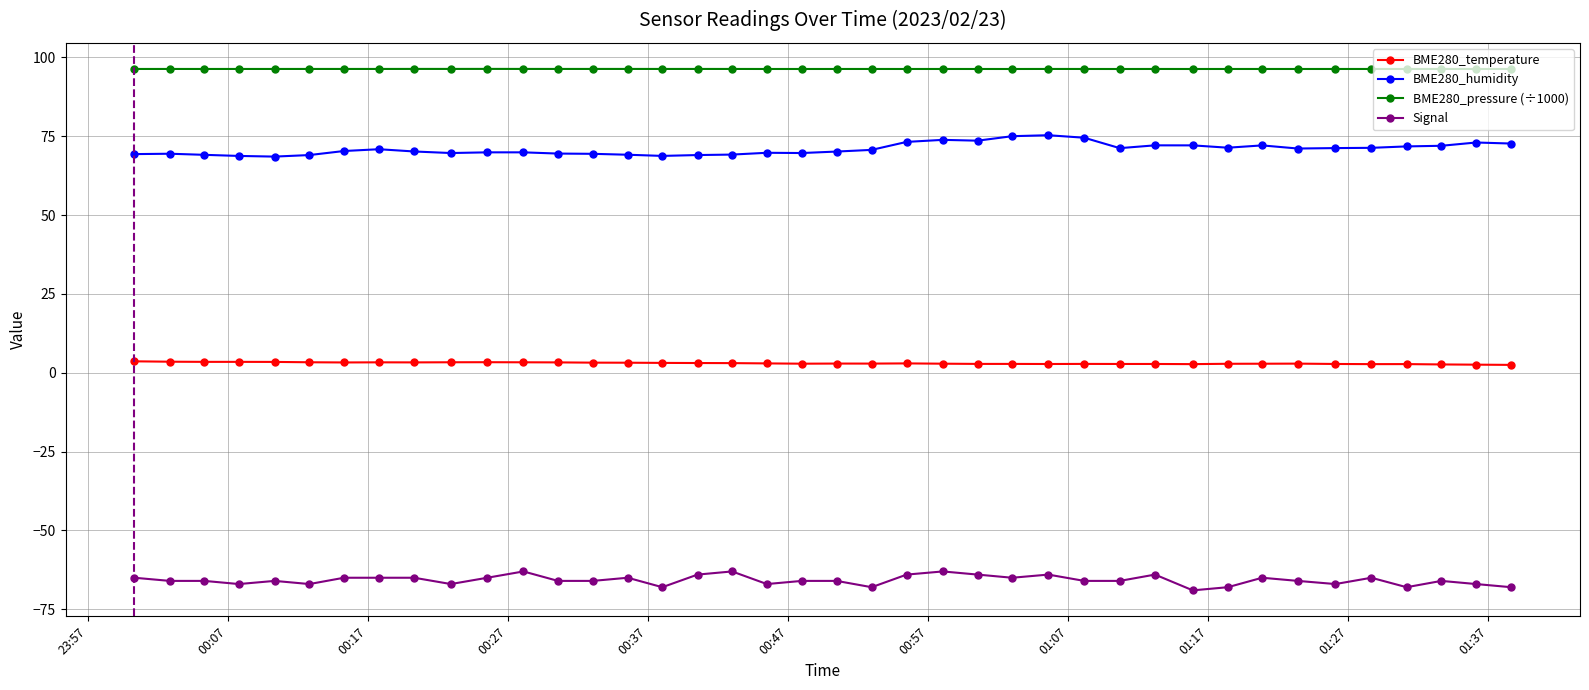

True or false: BME280_humidity has more than 0 points higher than both neighbors.

True